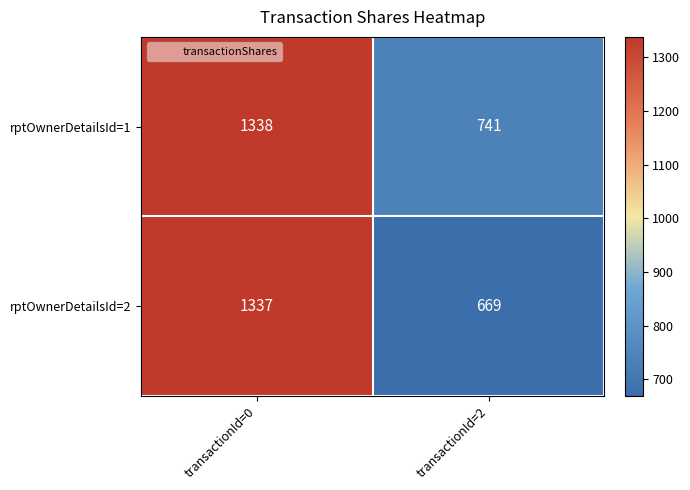

Reading left to right, what are all the values shown in this chart?

rptOwnerDetailsId=1: transactionId=0=1338	transactionId=2=741
rptOwnerDetailsId=2: transactionId=0=1337	transactionId=2=669